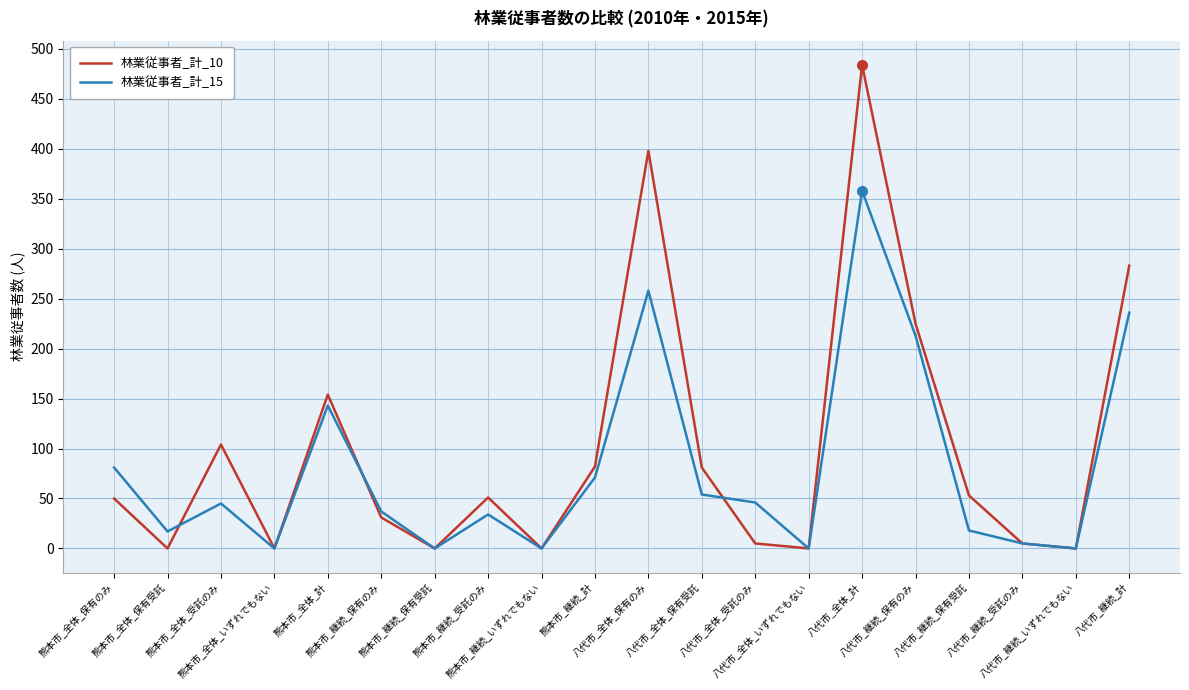

Which series has the widest spread of values?

林業従事者_計_10